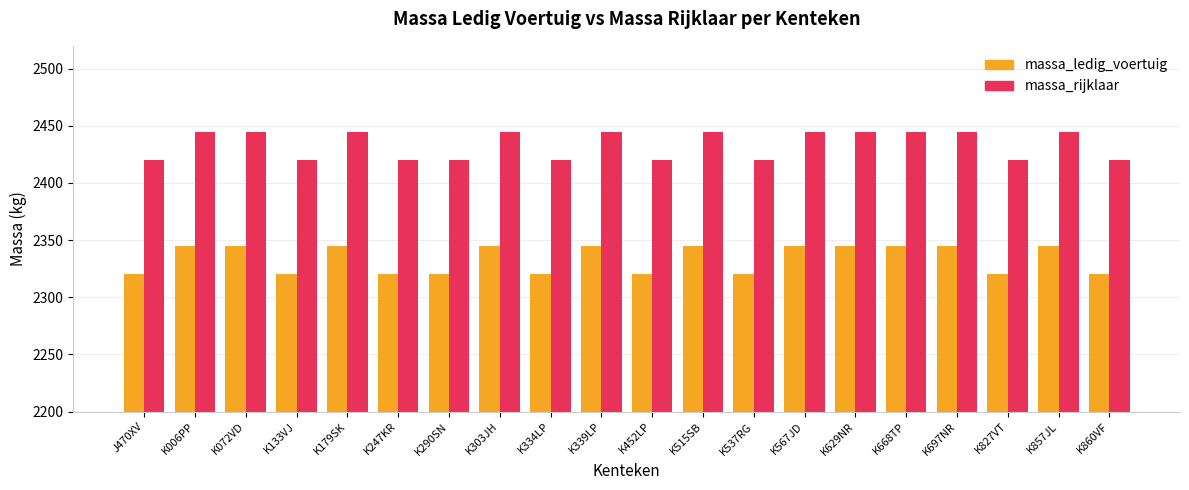

What is the greatest value displayed?

2445